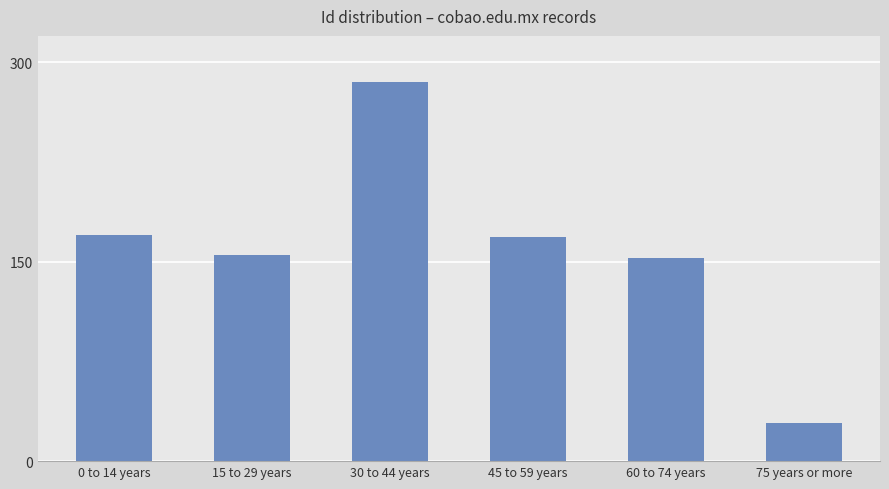

Is it true that the value at 15 to 29 years is 85?

False